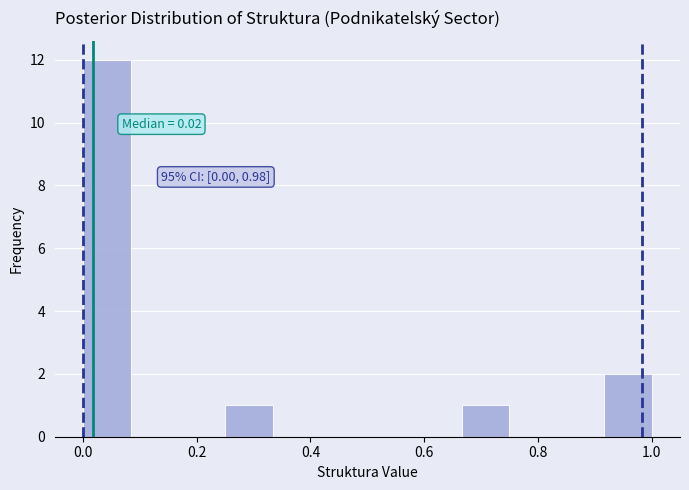

Over which range of the x-axis is the bar tallest?

0.00 to 0.08